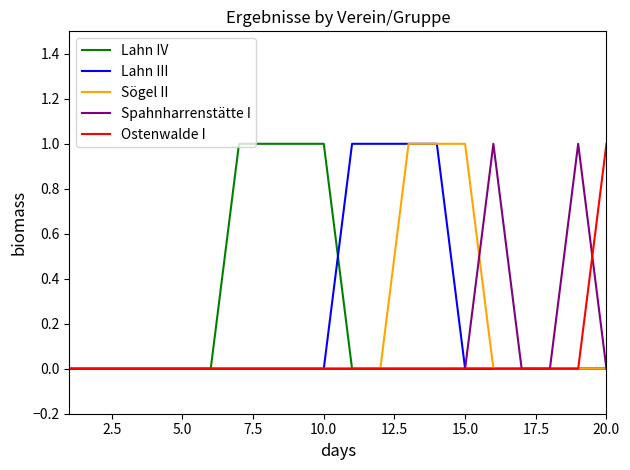

What are all the series names shown in the legend?

Lahn IV, Lahn III, Sögel II, Spahnharrenstätte I, Ostenwalde I